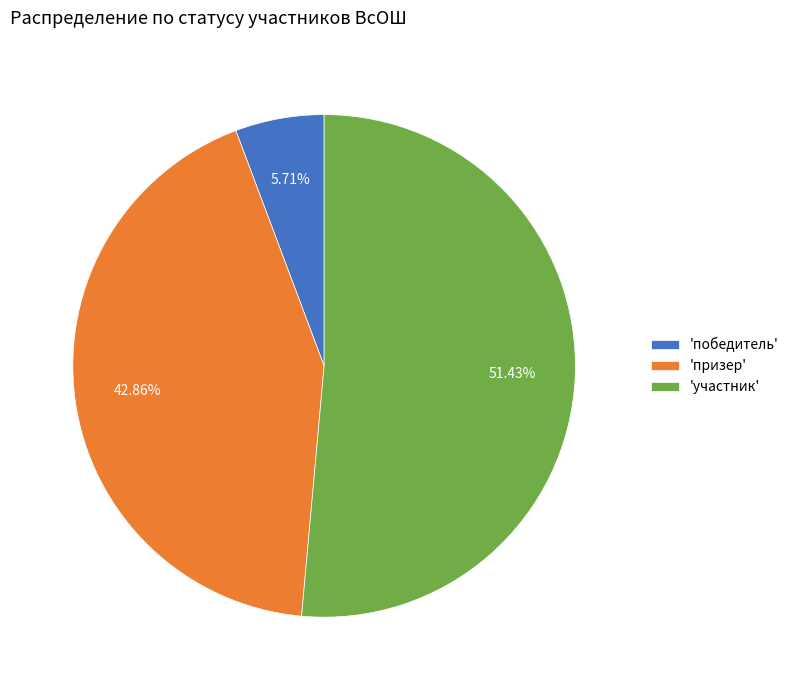

Between 'победитель' and 'участник', which is larger?

'участник'